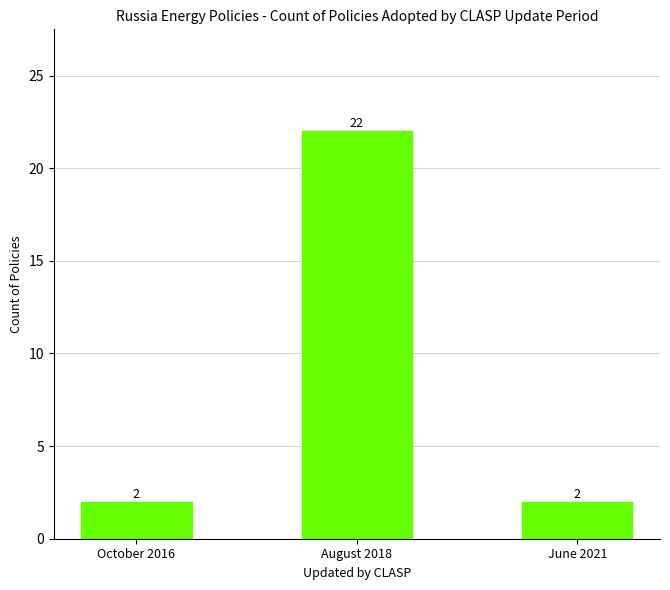

Reading left to right, transcribe all the data shown in this chart.

October 2016=2	August 2018=22	June 2021=2